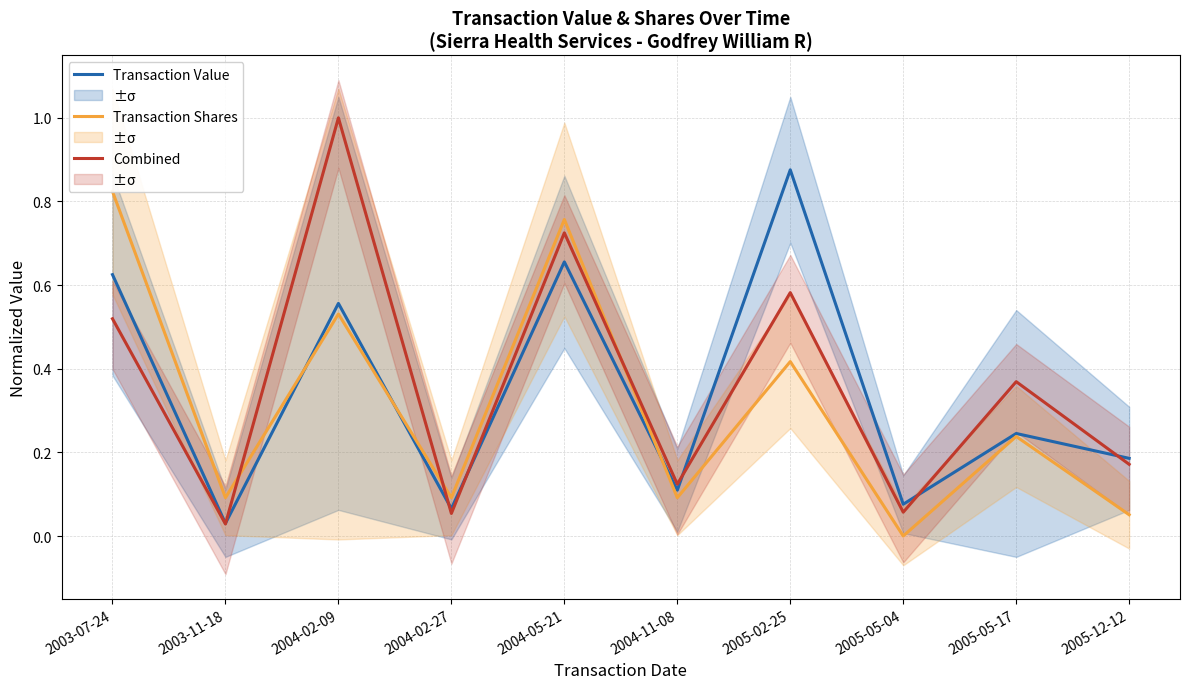

Where is the first local maximum for Transaction Shares (norm.)?

2004-02-09